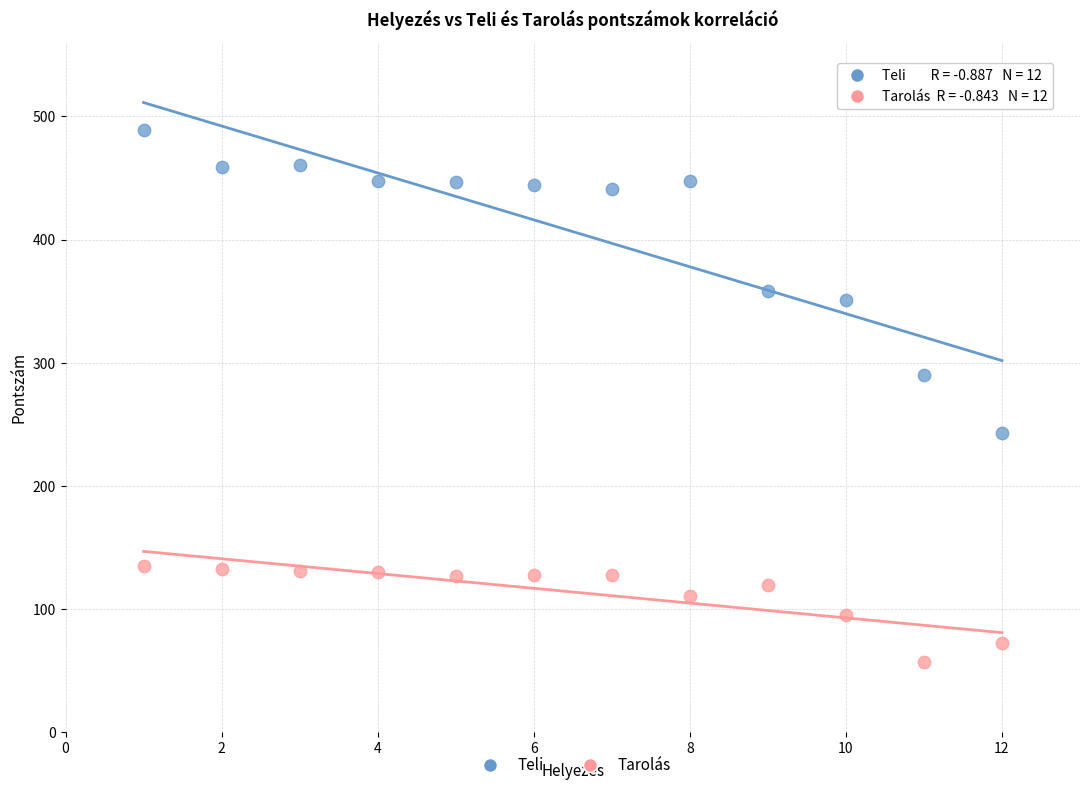

Which series contains the highest Y value?

Teli